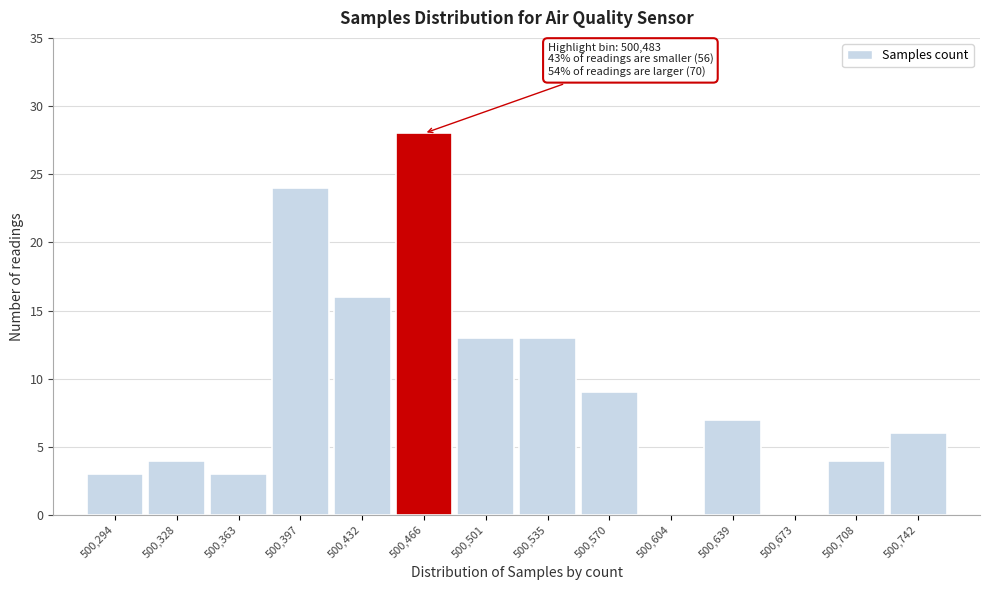

Reading left to right, list all the values displayed in this chart.

500,294=3	500,328=4	500,363=3	500,397=24	500,432=16	500,466=28	500,501=13	500,535=13	500,570=9	500,604=0	500,639=7	500,673=0	500,708=4	500,742=6